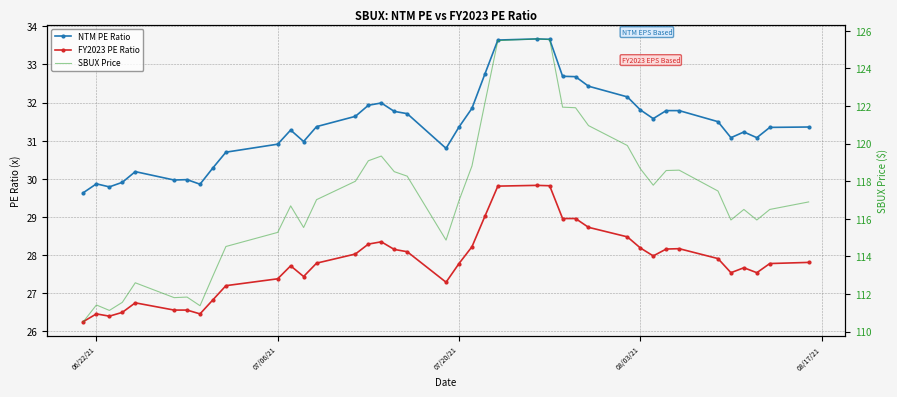

Count the number of data series in this chart.

3